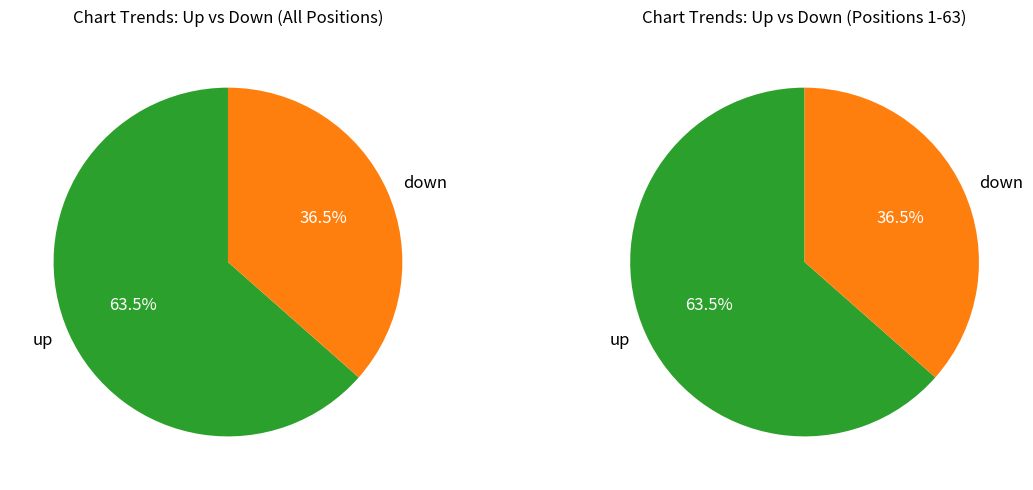

What portion of the pie excludes down?

63.5%